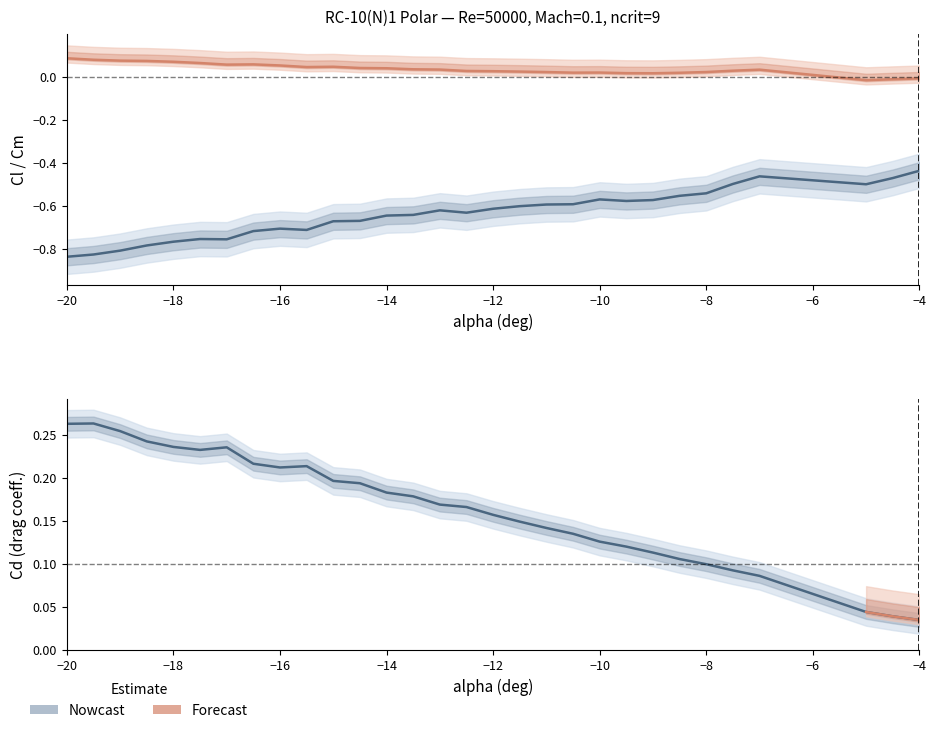

What value does the Cl series have at Cl?

-0.8